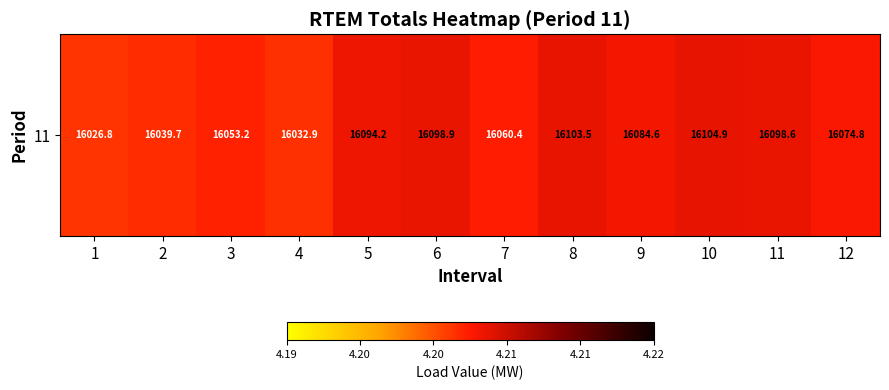

What is the sum of all values?

50.5